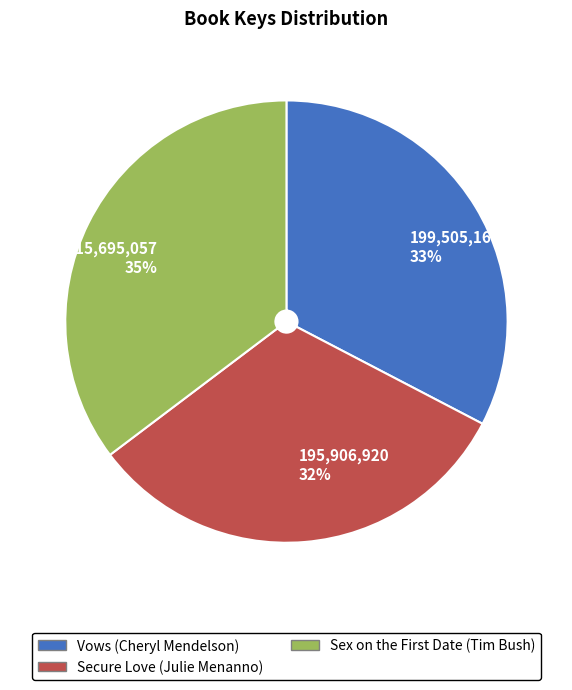

Rank the categories by value from highest to lowest.

215,695,057 35%, 199,505,168 33%, 195,906,920 32%